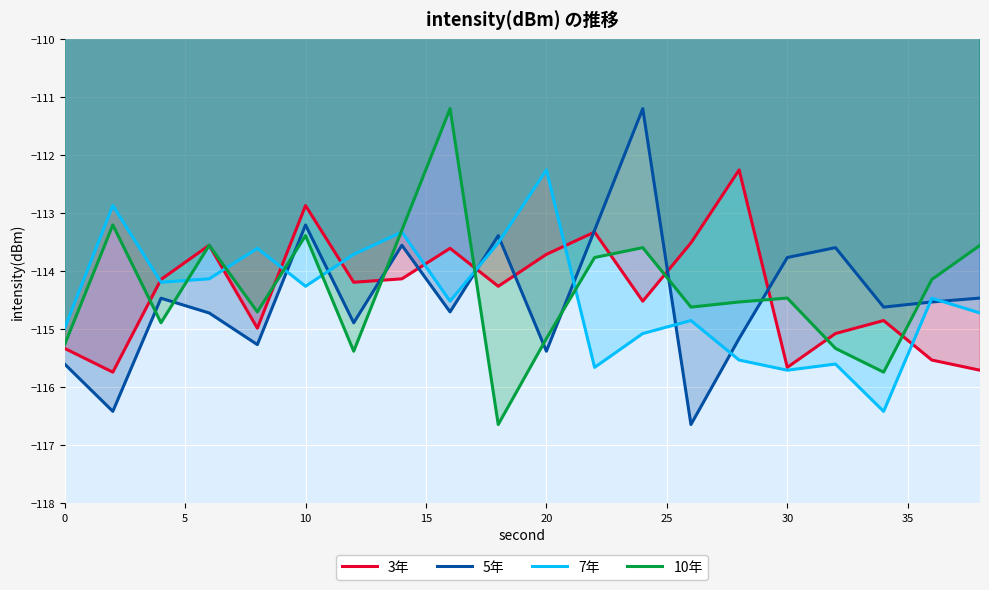

The 3年 series shows -112.9 at 10. True or false?

True